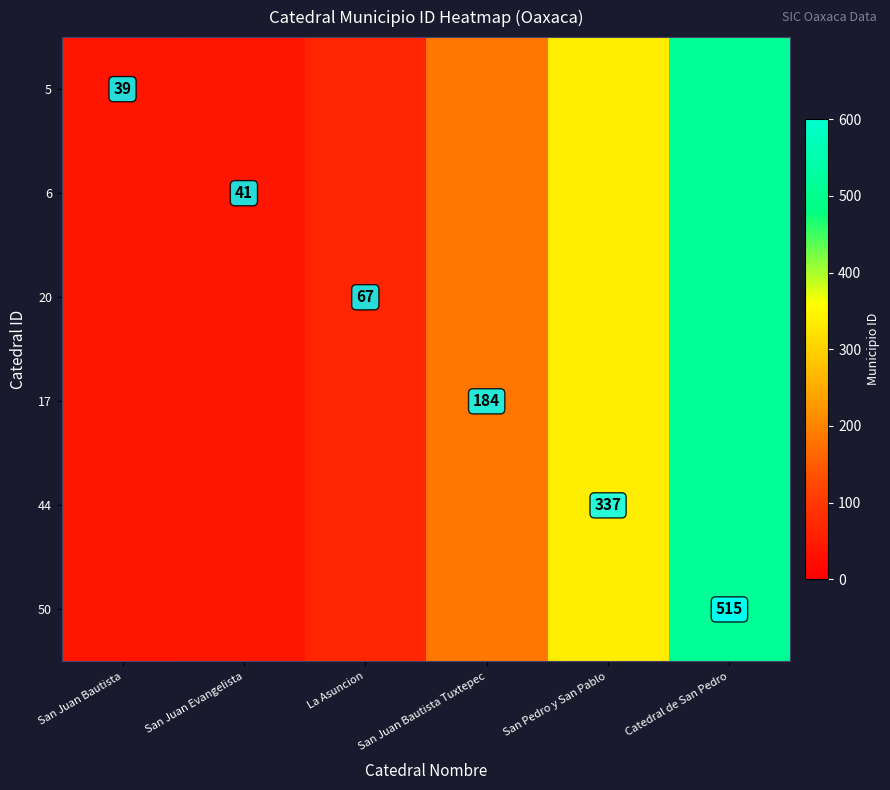

True or false: 50 has a value of 515 at Catedral de San Pedro.

True